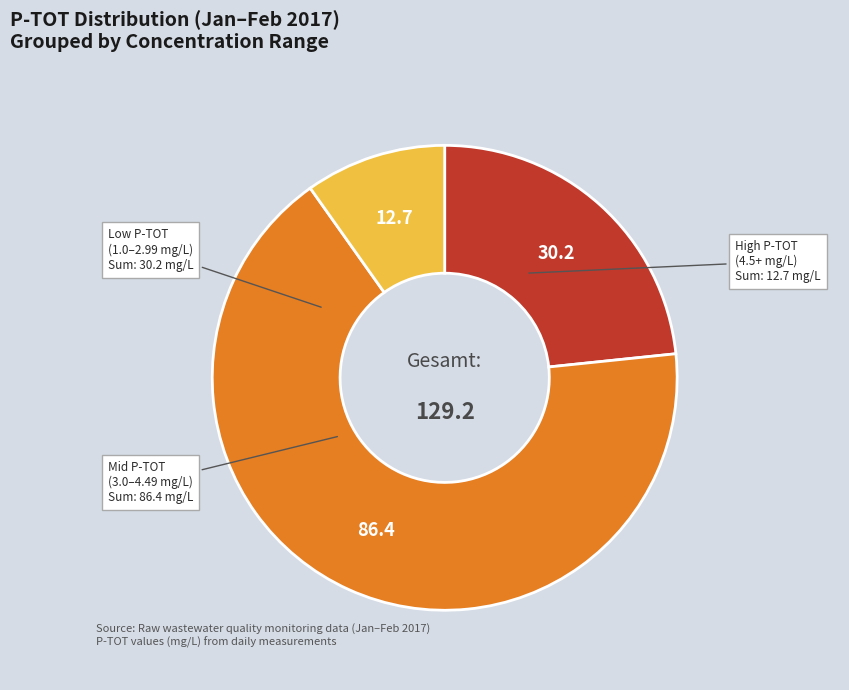

Which slice is the largest?

Mid P-TOT (3.0–4.49 mg/L)